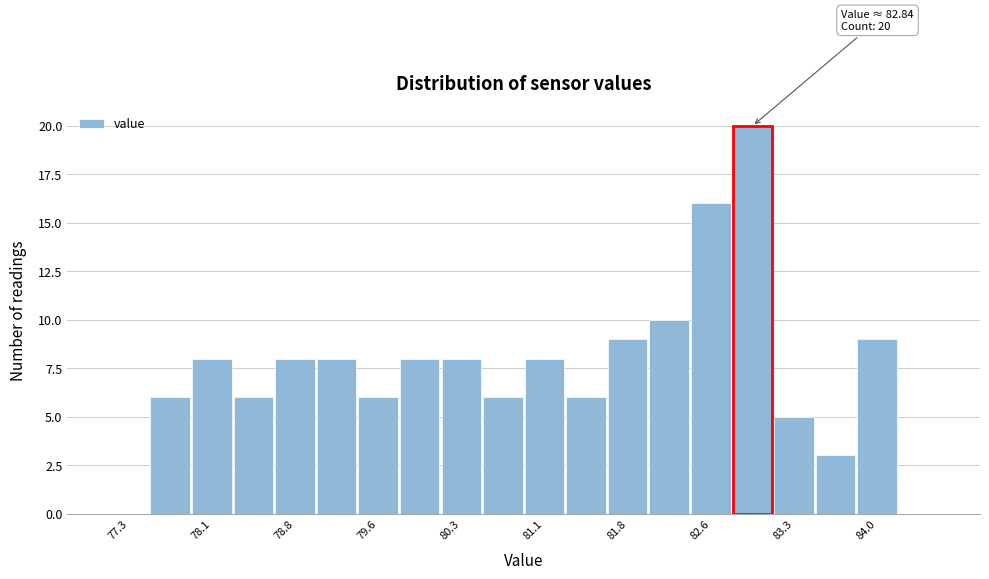

Around what value on the x-axis is the tallest bar? Give the approximate position of its centre, as read against the axis.

82.9